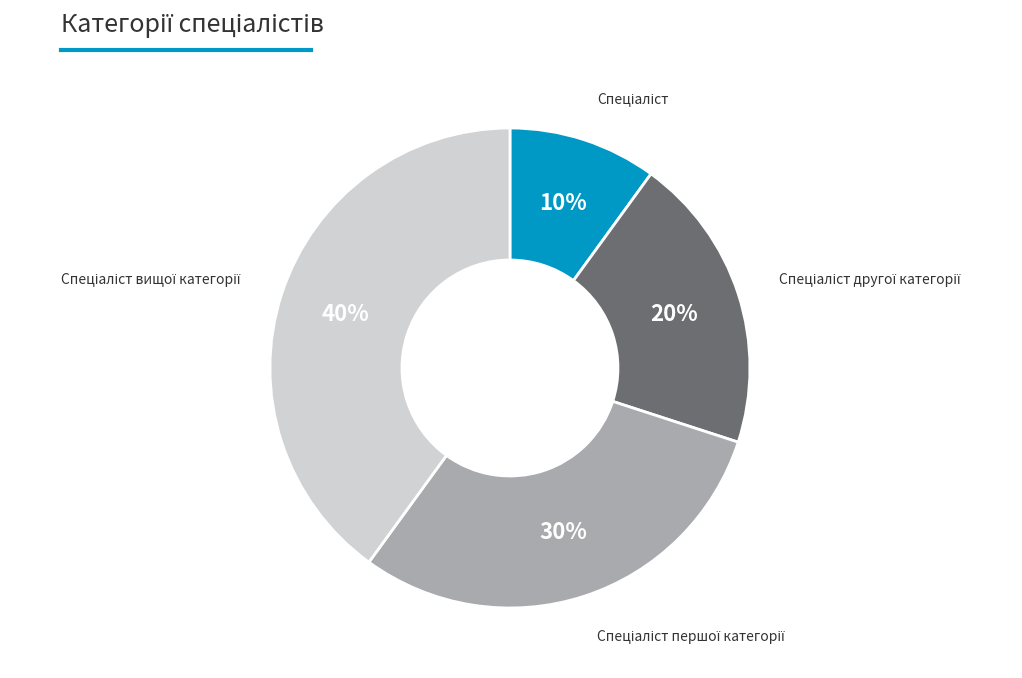

Is there a majority slice in this chart?

No